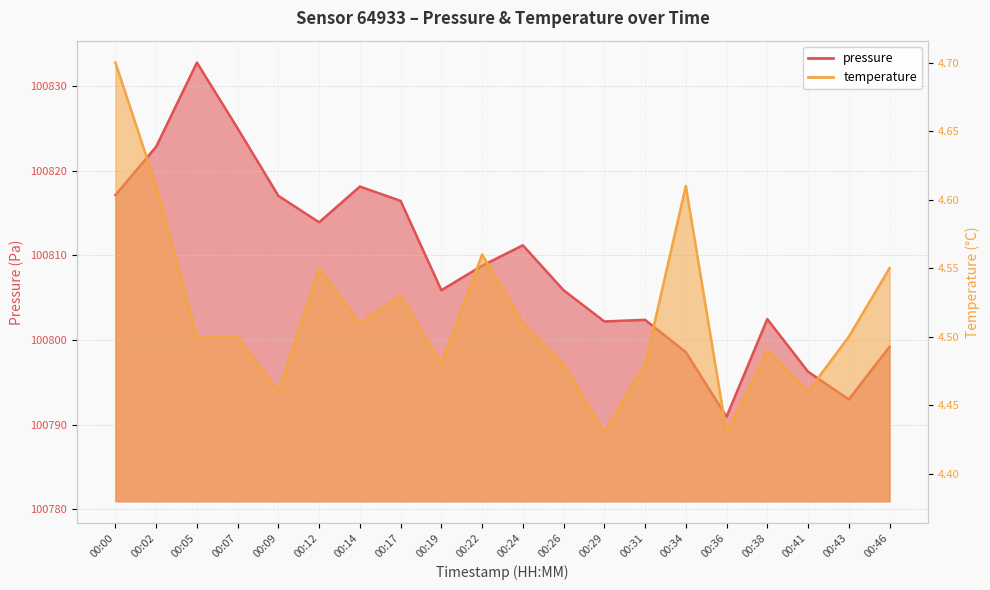

What are all the series names shown in the legend?

pressure, temperature